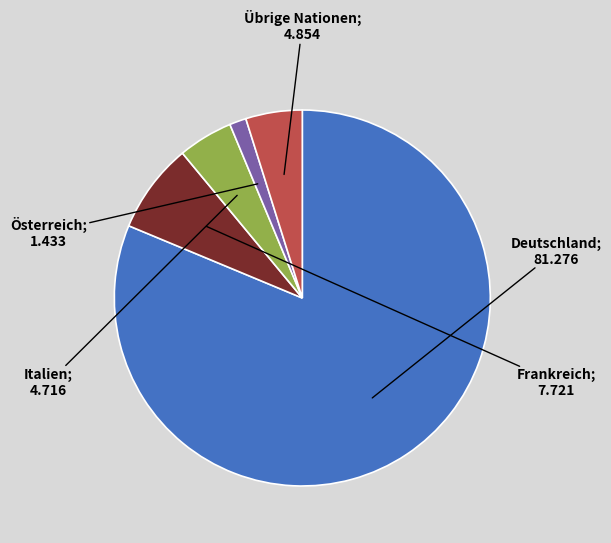

Does any single category account for the majority?

Yes